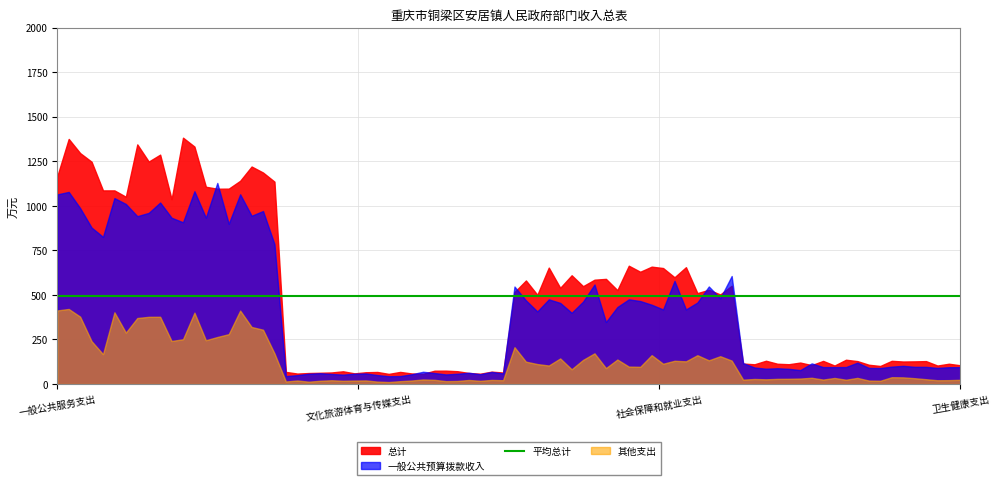

Which category has the highest value in the 一般公共预算拨款收入 series?

一般公共服务支出